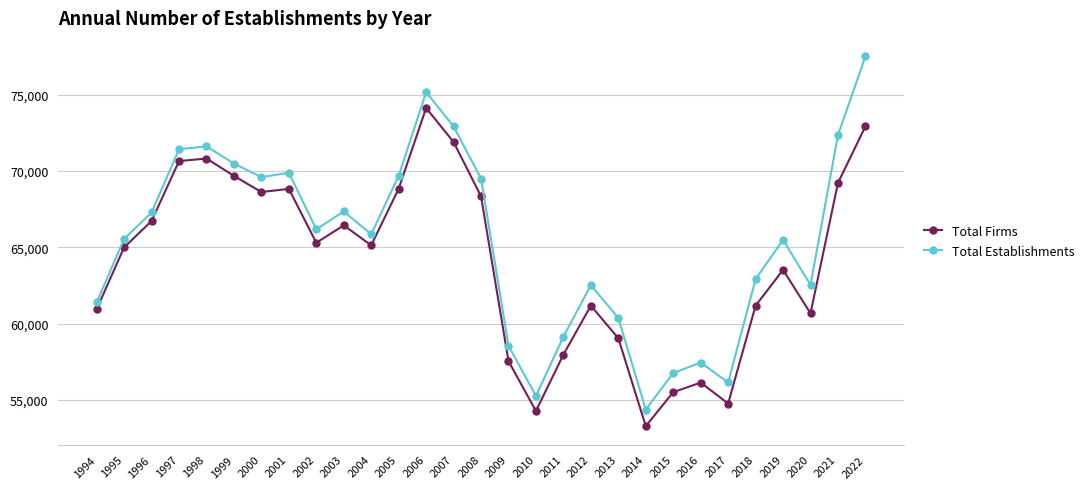

List the series in order of their peak value, highest first.

Total Establishments, Total Firms